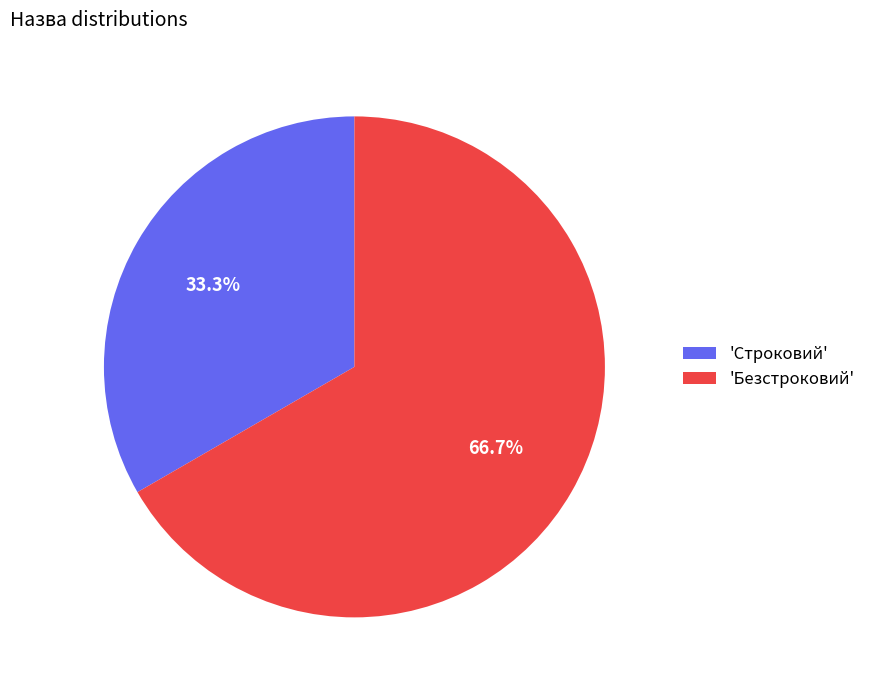

What is the ratio of the value at 'Безстроковий' to the value at 'Строковий'?

2.0